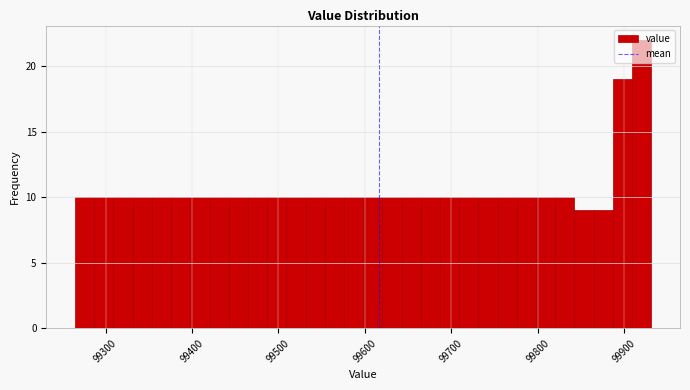

Read against the x-axis, roughly where is the centre of the tallest bar?

99920